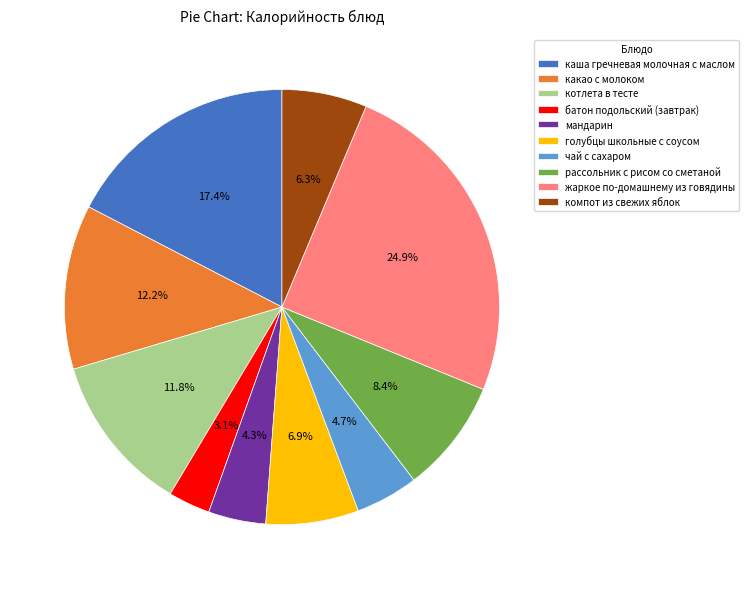

Approximately how many times larger is the value at какао с молоком compared to батон подольский (завтрак)?

3.9